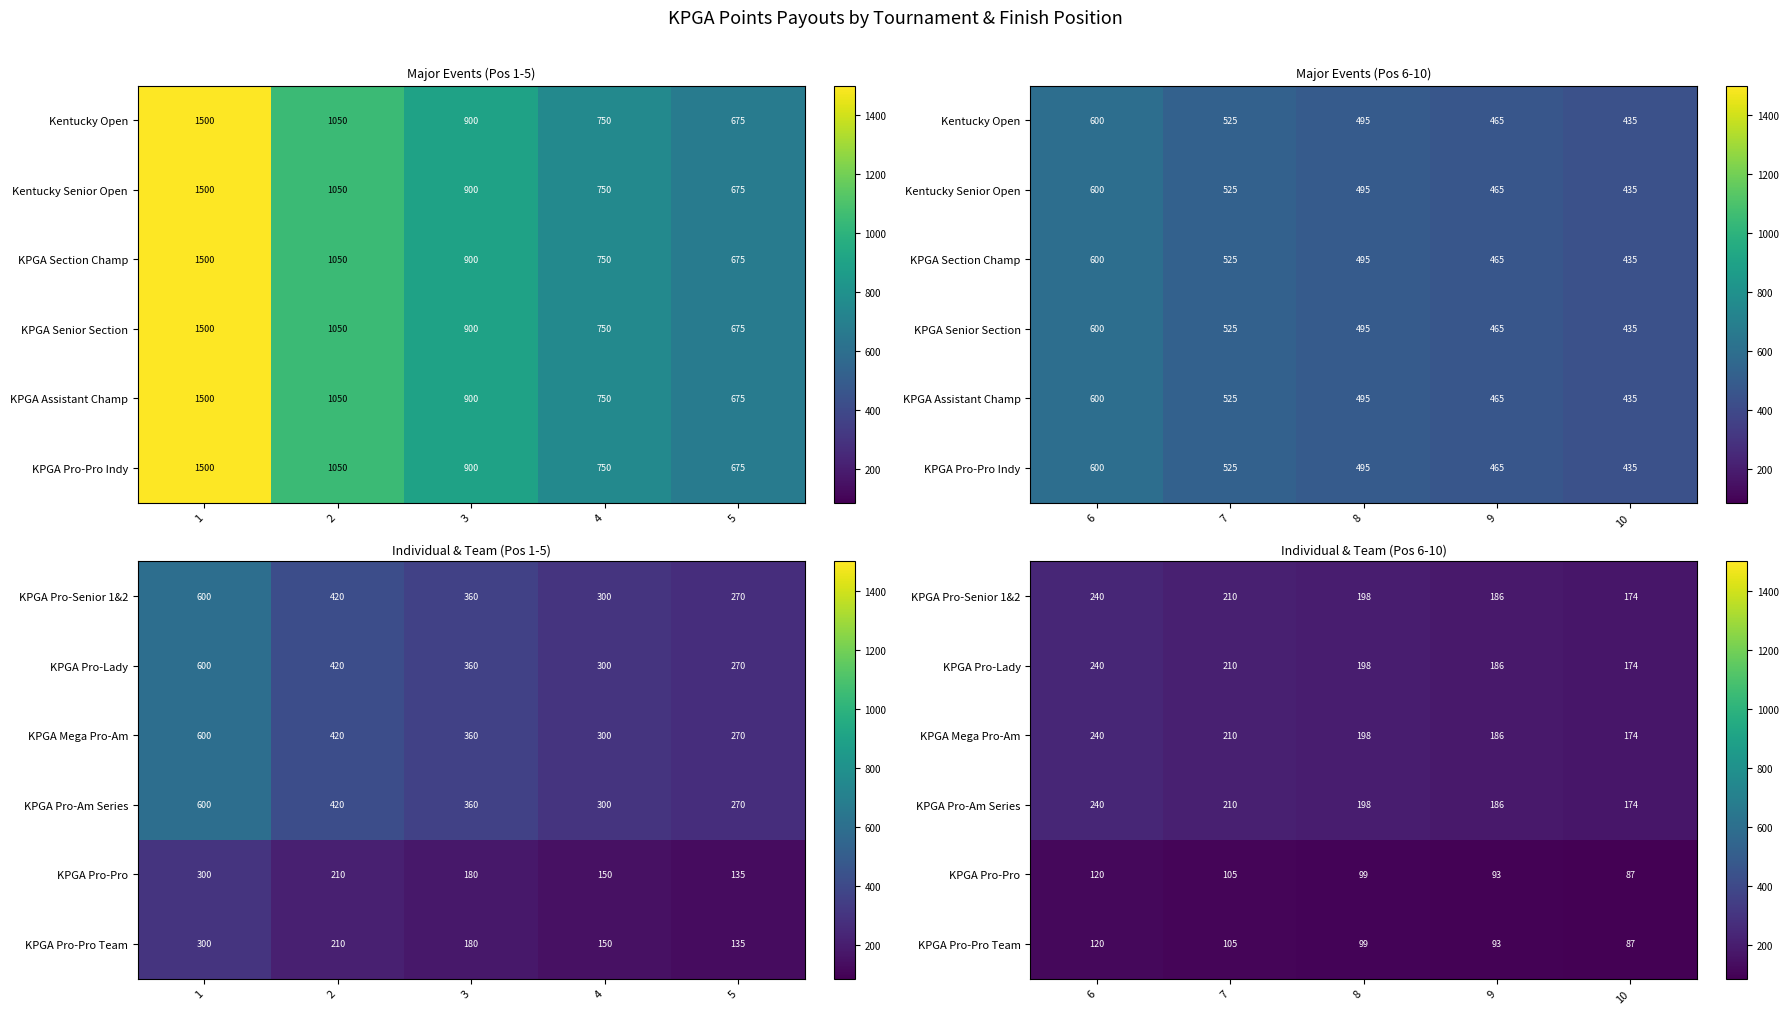

True or false: KPGA Pro-Pro has a value of 43 at 8.

False